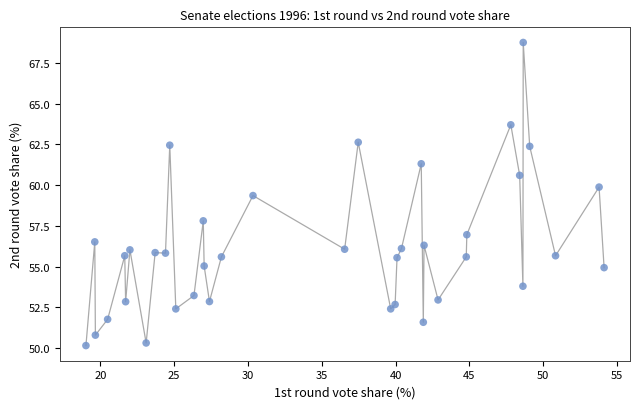

What Y value in the scatter plot is closest to 59?

59.4